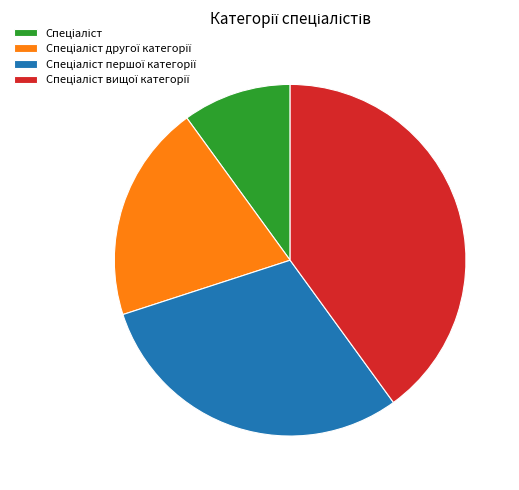

How many slices are in this pie chart?

4